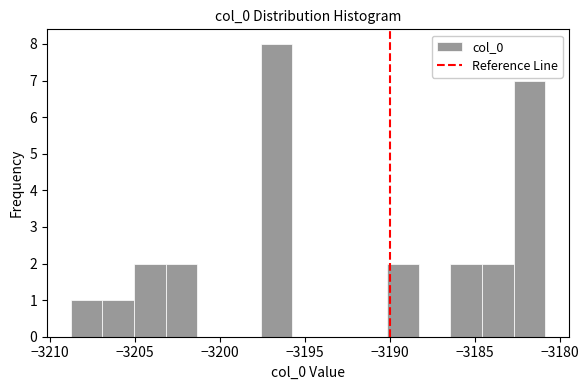

Read against the x-axis, roughly where is the centre of the tallest bar?

-3196.5